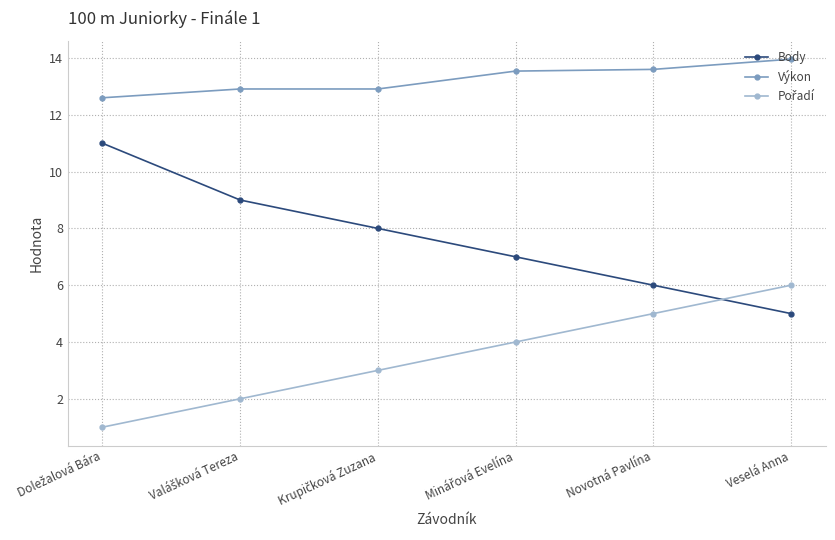

What position from the right is Novotná Pavlína?

2